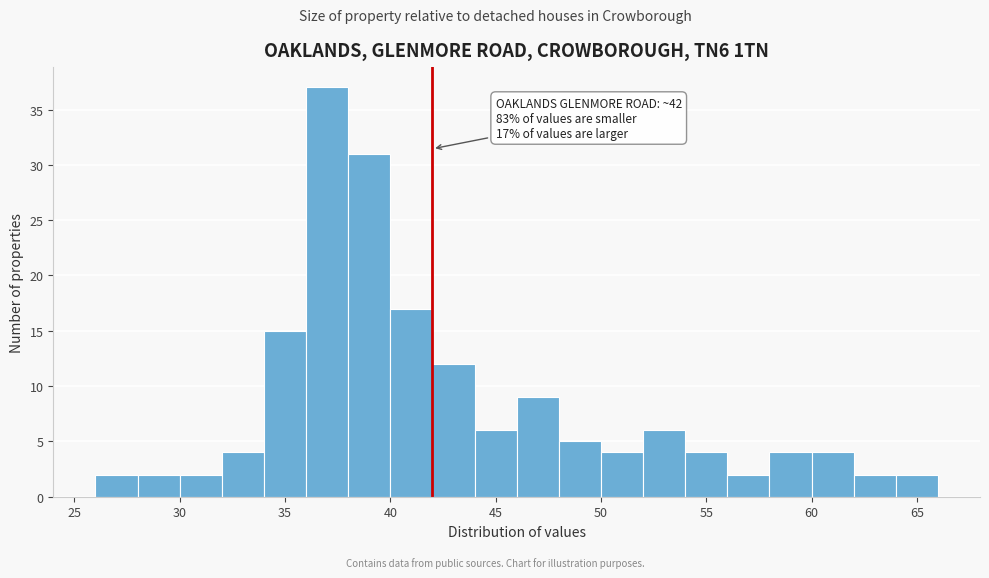

Which range on the x-axis has the tallest bar?

36 to 38